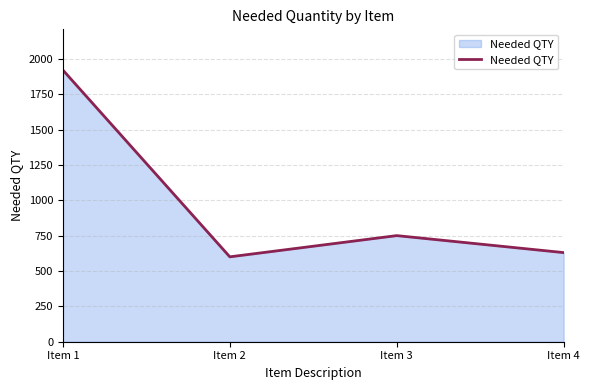

What is the maximum value shown in the chart?

1920